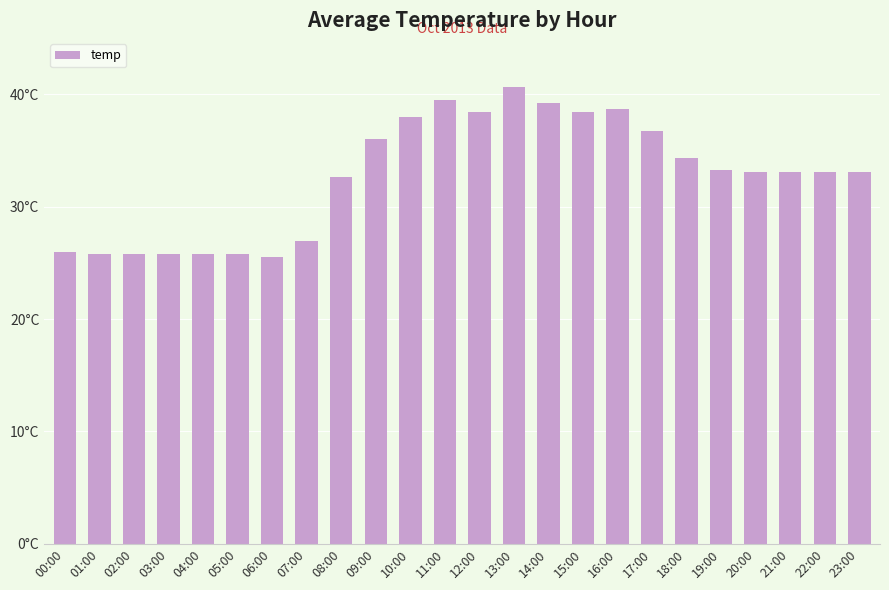

What is the sum of the values at 03:00 and 19:00?

59.0